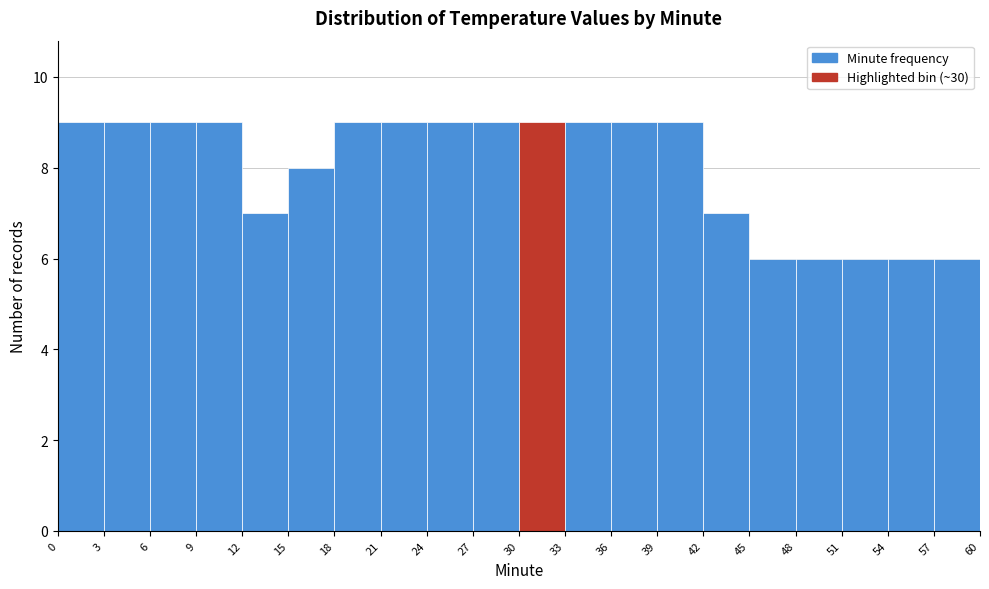

What is the height of the bar covering 30 to 33 on the x-axis? The values are not printed on the chart, so give them approximately, as read against the axis.

9